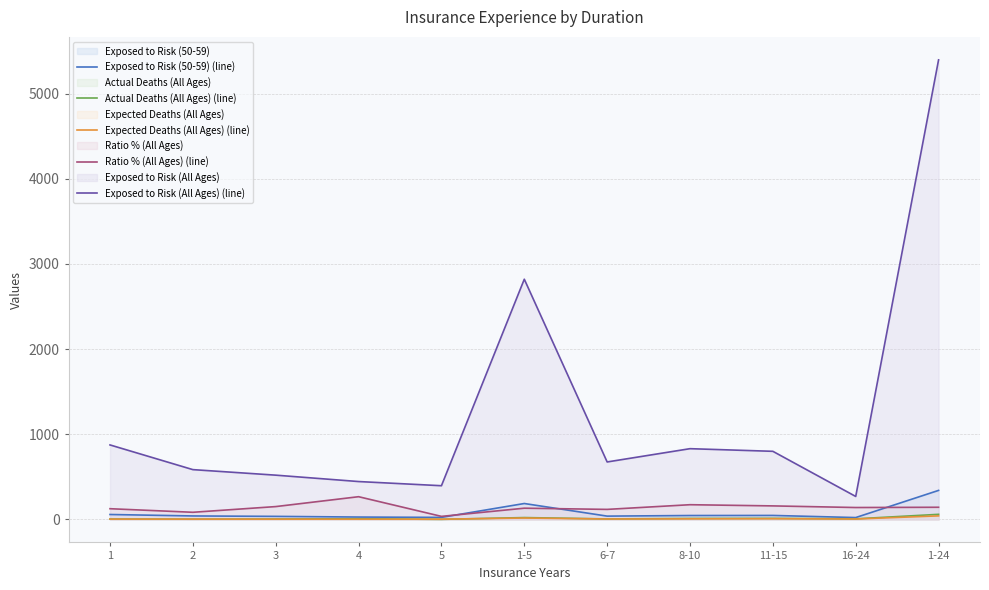

Does the chart display data point markers on the line(s)?

No